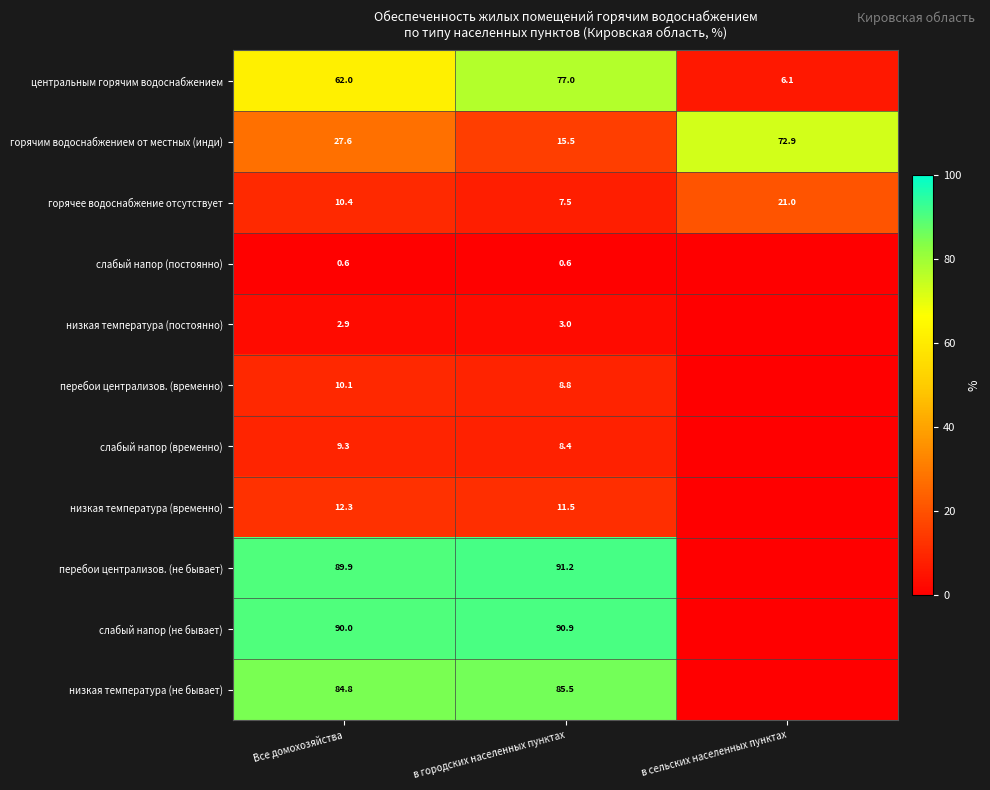

The value of горячее водоснабжение отсутствует at в сельских населенных пунктах is 21.0. True or false?

True